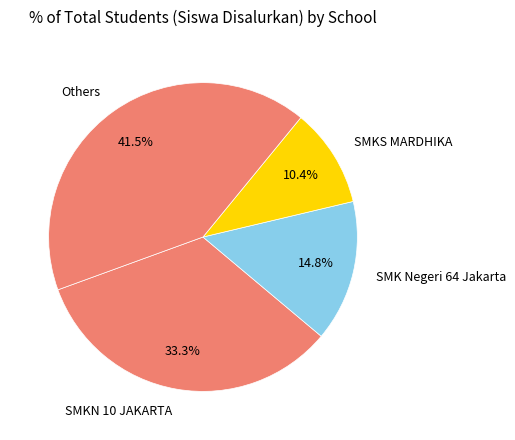

What is the ratio of the value at Others to the value at SMK Negeri 64 Jakarta?

2.8